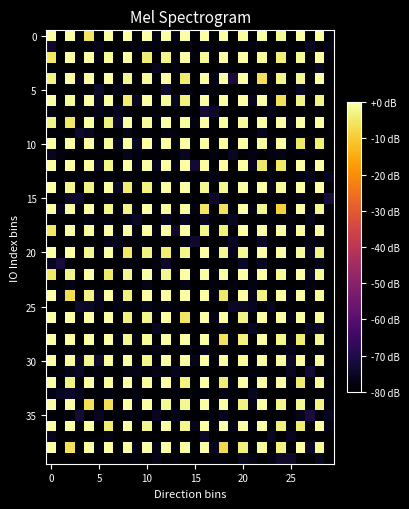

What is the minimum value shown in the chart?

-80.0